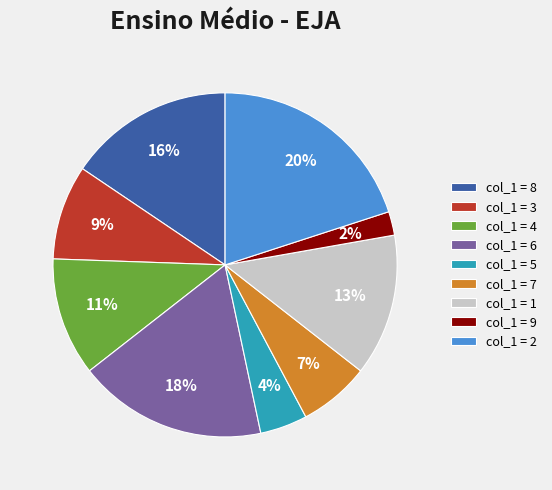

Is there a majority slice in this chart?

No